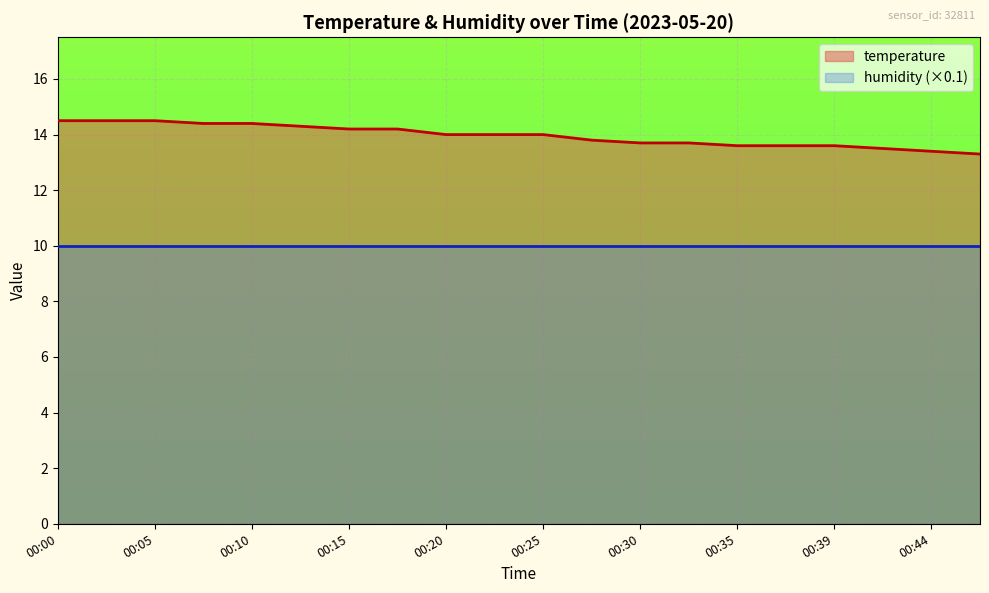

How many data points does each series have?

20